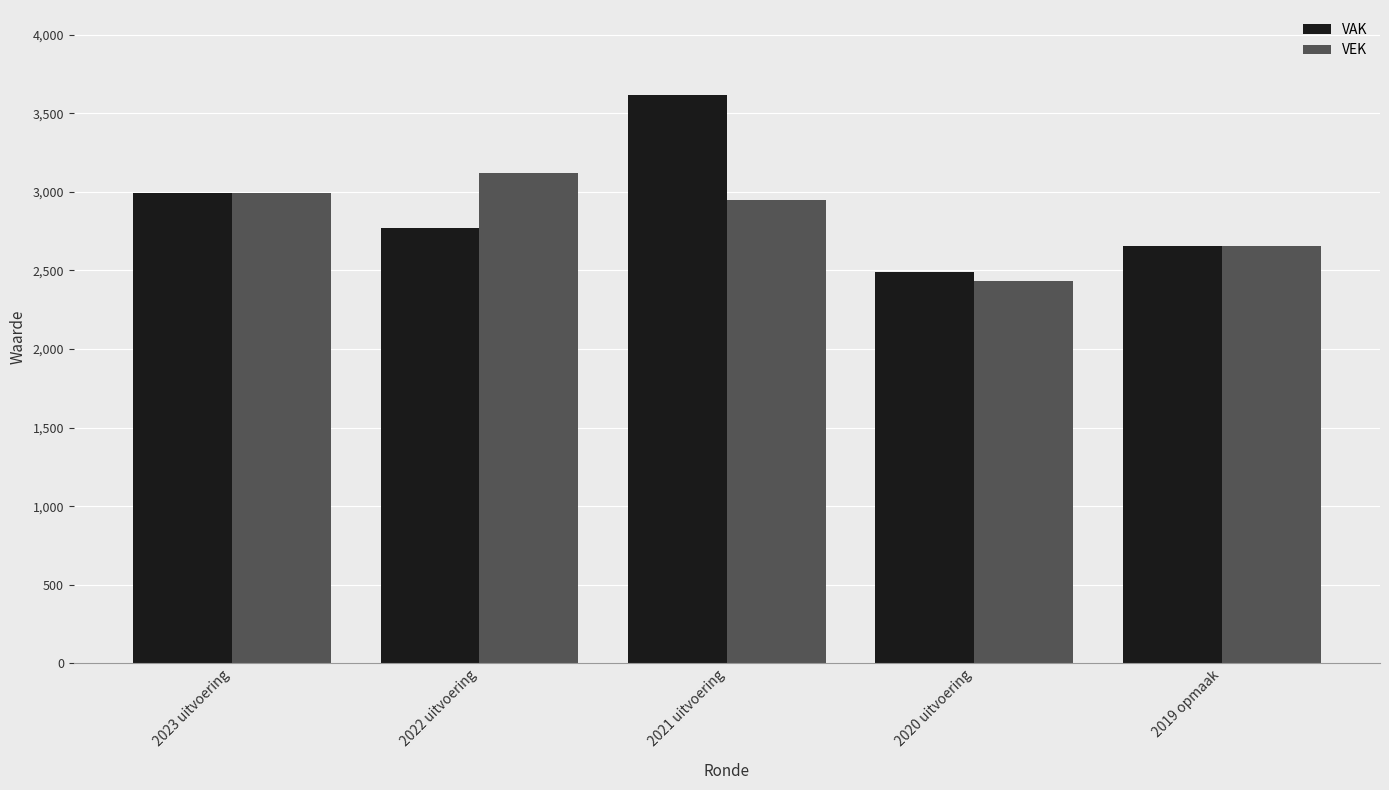

The VAK series shows 3615 at 2021 uitvoering. True or false?

True